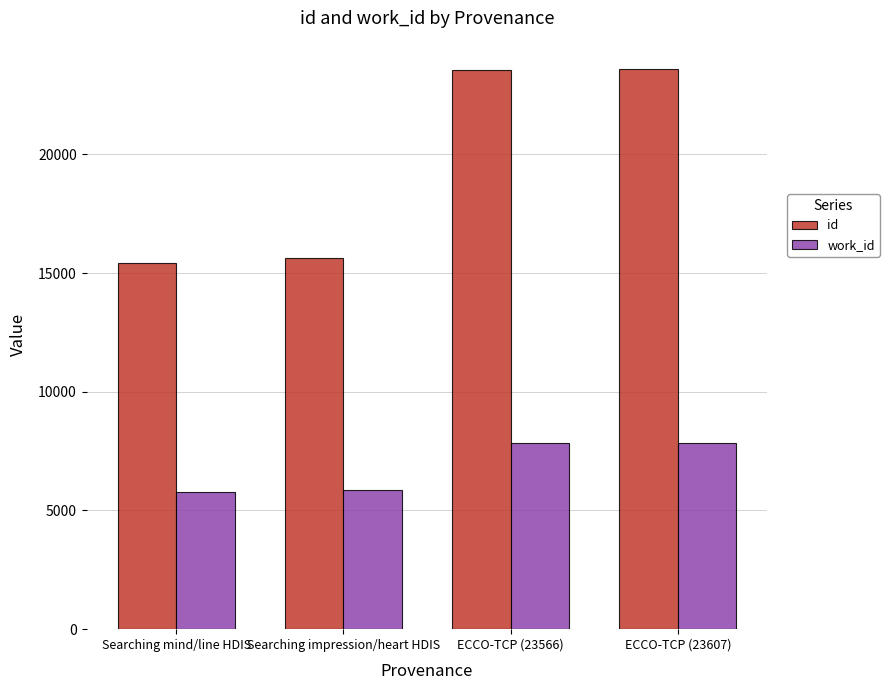

Rank the series at ECCO-TCP (23607) from highest to lowest value.

id, work_id